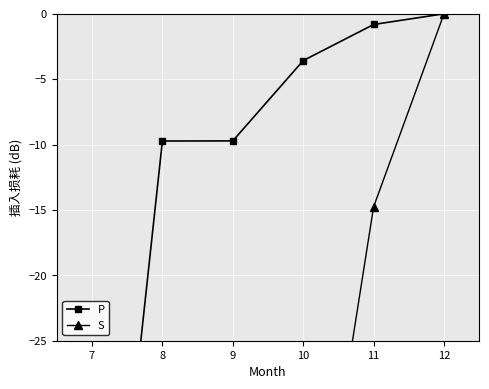

Which label corresponds to the smallest value in the chart?

7